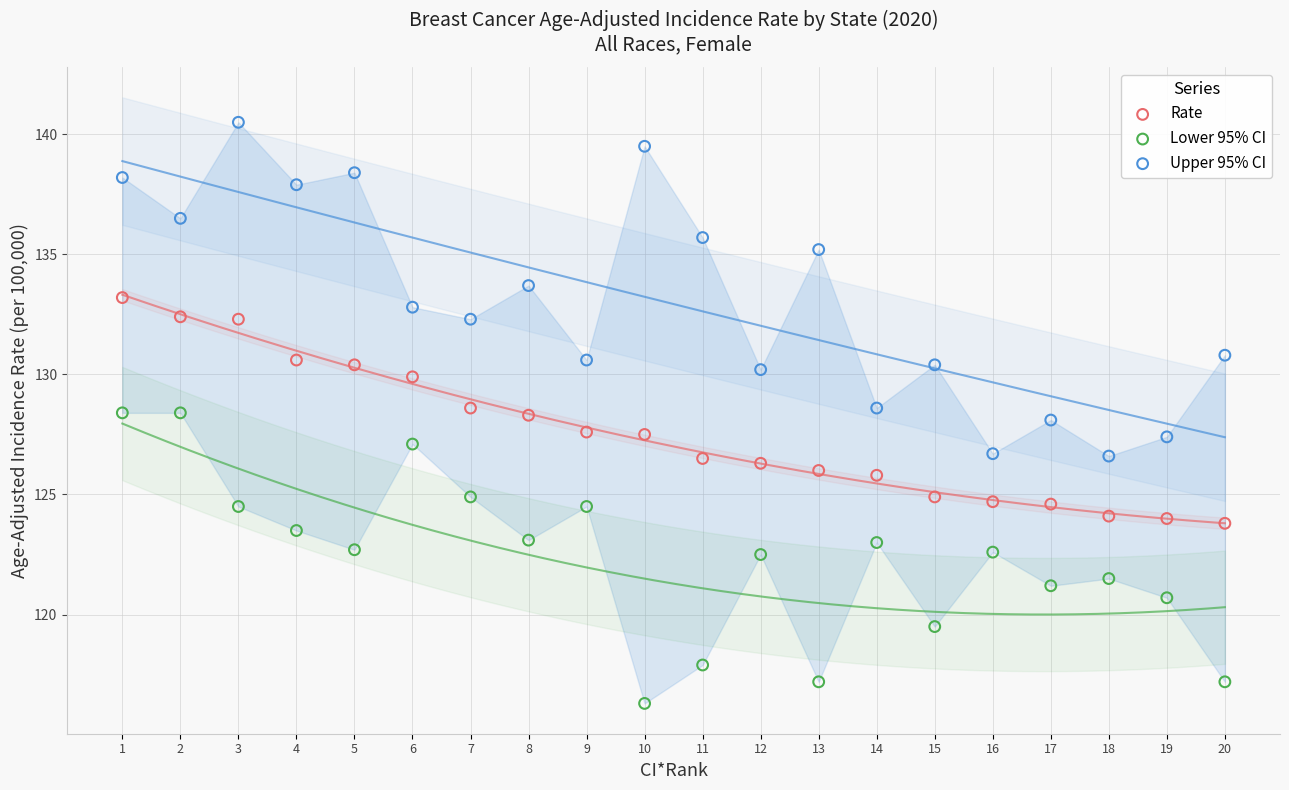

Across all data points, what is the range of Y values (max minus min)?

24.2